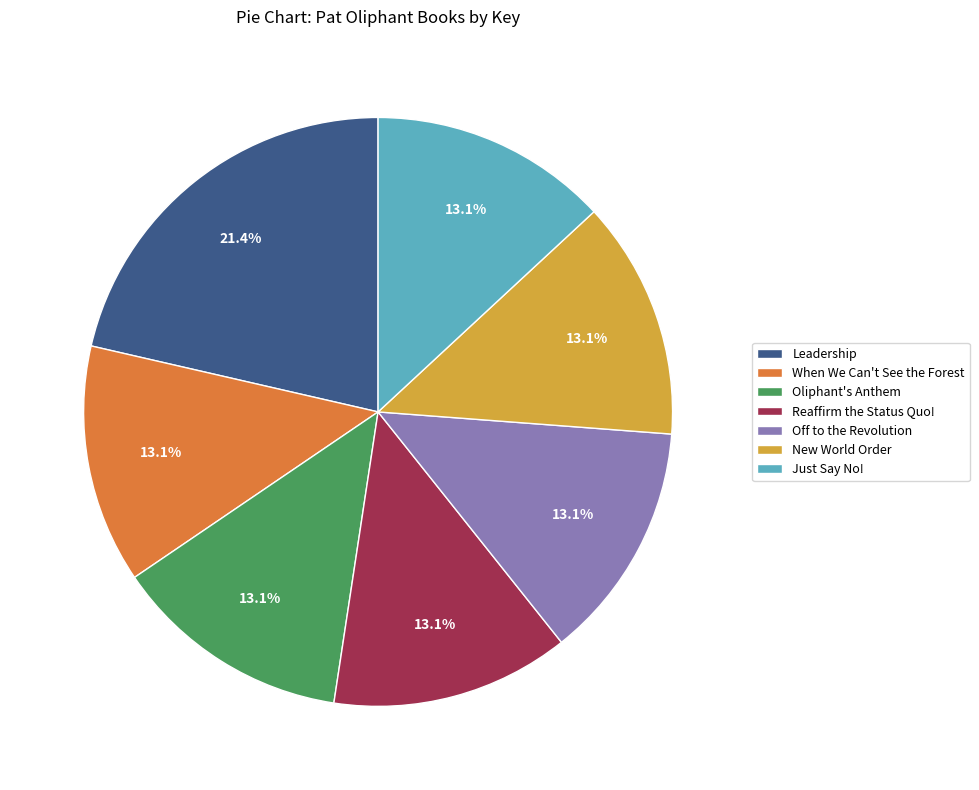

Which has a higher value, Off to the Revolution or Leadership?

Leadership